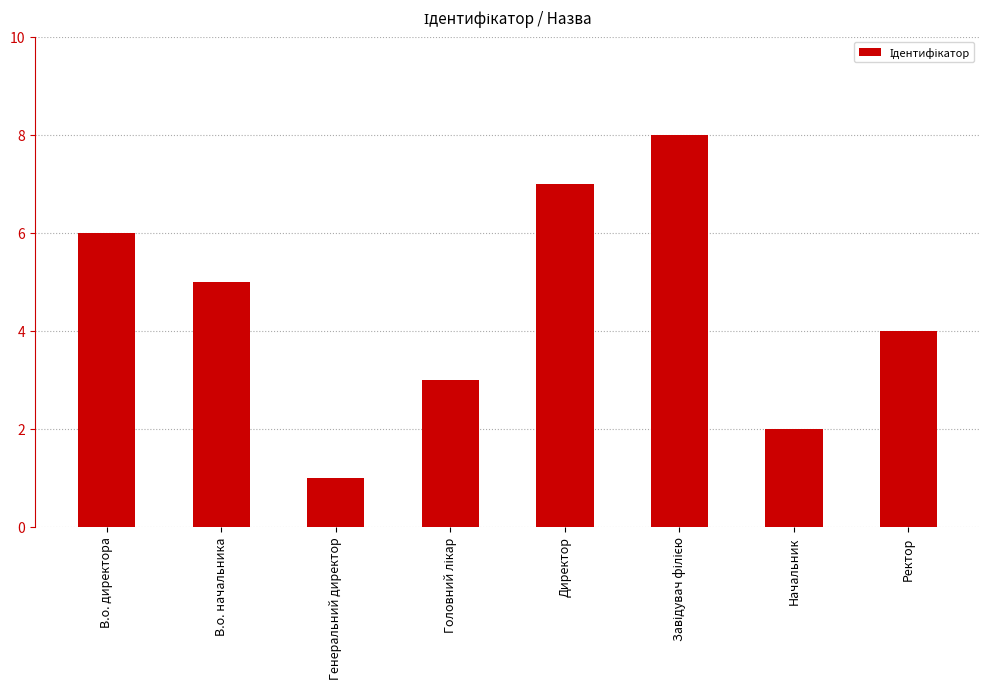

How many categories are shown in the chart?

8